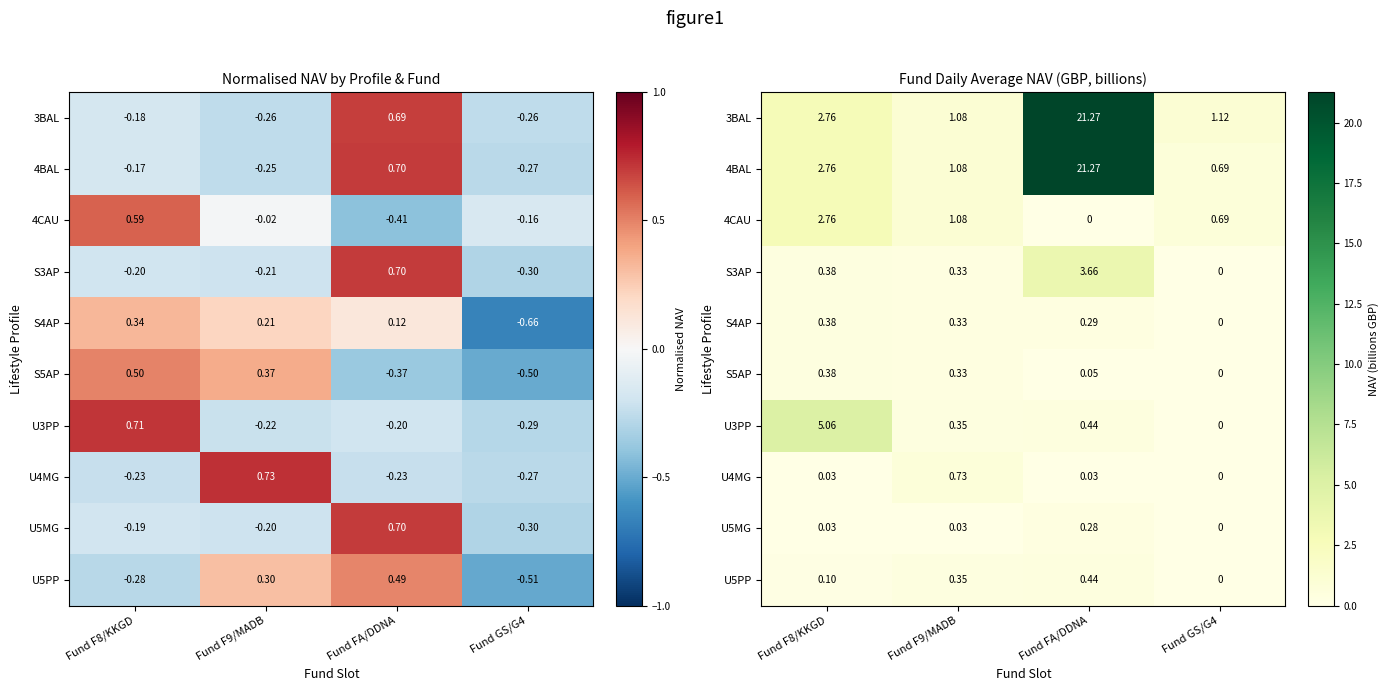

What is the total value across all series at Fund FA/DDNA?

47.7